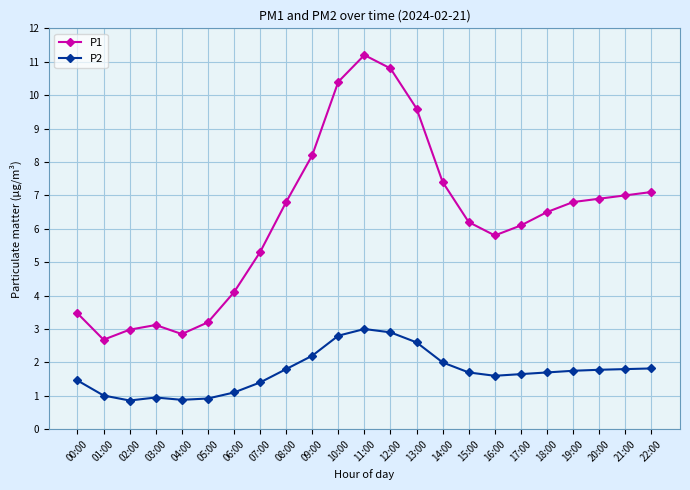

At which label does P1 first exceed 6?

08:00